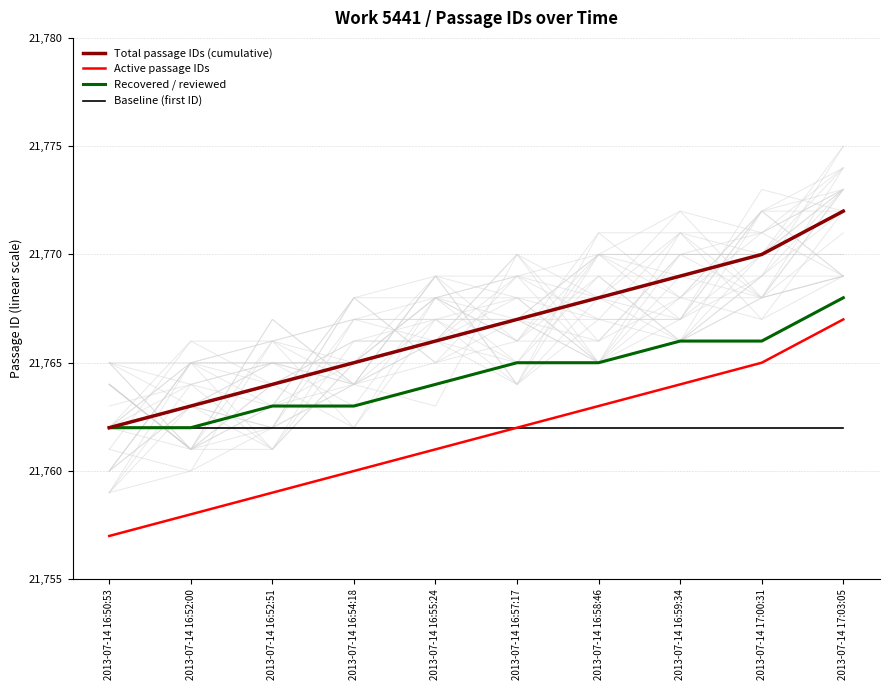

Reading right to left, list all the values displayed in this chart.

Total passage IDs (cumulative): 2013-07-14 17:03:05=21772	2013-07-14 17:00:31=21770	2013-07-14 16:59:34=21769	2013-07-14 16:58:46=21768	2013-07-14 16:57:17=21767	2013-07-14 16:55:24=21766	2013-07-14 16:54:18=21765	2013-07-14 16:52:51=21764	2013-07-14 16:52:00=21763	2013-07-14 16:50:53=21762
Active passage IDs: 2013-07-14 17:03:05=21767	2013-07-14 17:00:31=21765	2013-07-14 16:59:34=21764	2013-07-14 16:58:46=21763	2013-07-14 16:57:17=21762	2013-07-14 16:55:24=21761	2013-07-14 16:54:18=21760	2013-07-14 16:52:51=21759	2013-07-14 16:52:00=21758	2013-07-14 16:50:53=21757
Recovered / reviewed: 2013-07-14 17:03:05=21768	2013-07-14 17:00:31=21766	2013-07-14 16:59:34=21766	2013-07-14 16:58:46=21765	2013-07-14 16:57:17=21765	2013-07-14 16:55:24=21764	2013-07-14 16:54:18=21763	2013-07-14 16:52:51=21763	2013-07-14 16:52:00=21762	2013-07-14 16:50:53=21762
Baseline (first ID): 2013-07-14 17:03:05=21762	2013-07-14 17:00:31=21762	2013-07-14 16:59:34=21762	2013-07-14 16:58:46=21762	2013-07-14 16:57:17=21762	2013-07-14 16:55:24=21762	2013-07-14 16:54:18=21762	2013-07-14 16:52:51=21762	2013-07-14 16:52:00=21762	2013-07-14 16:50:53=21762